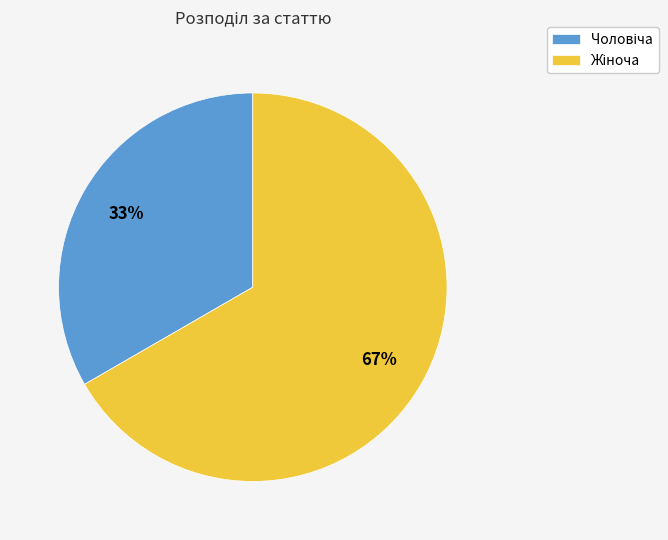

How many slices are in this pie chart?

2